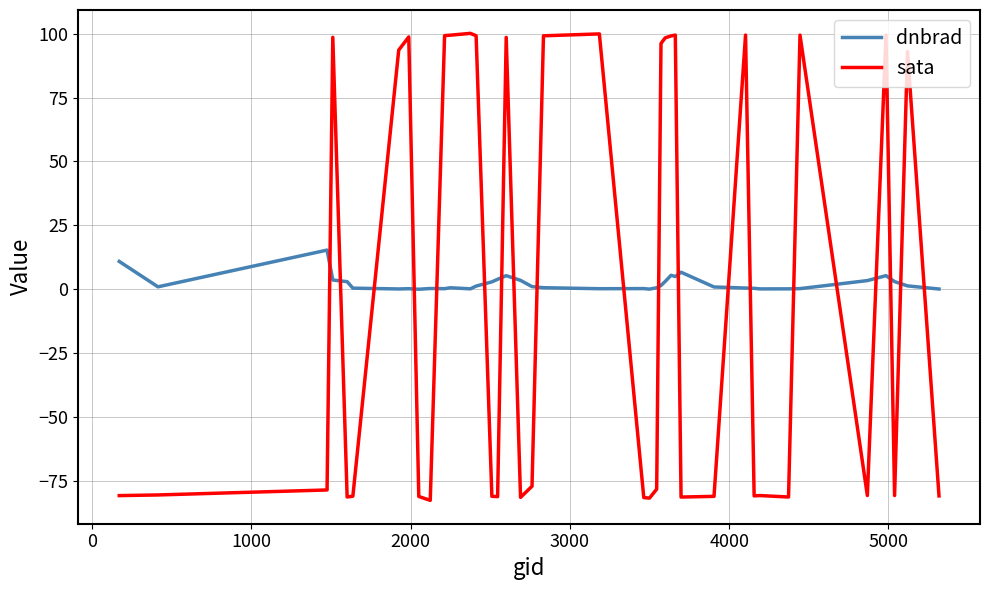

What is the greatest value displayed?

100.1